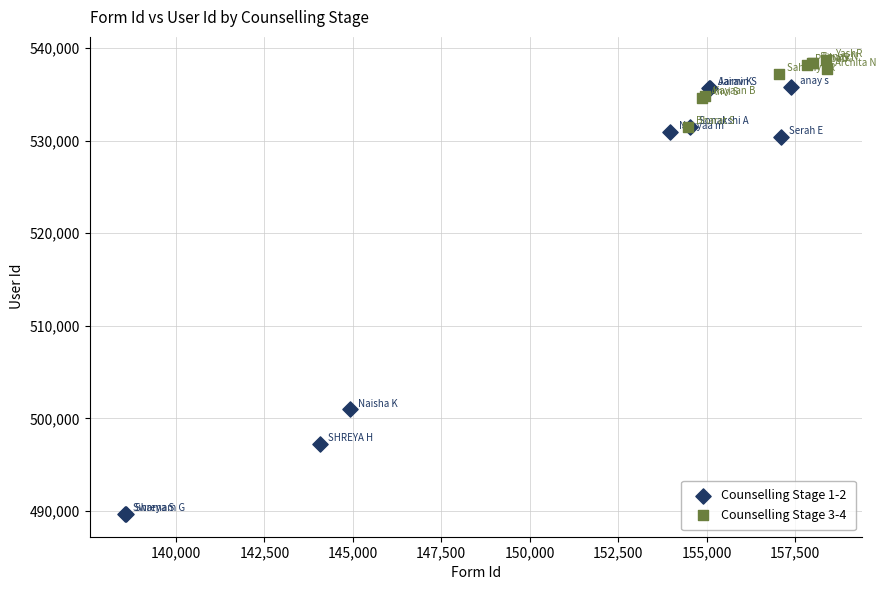

Which series reaches the minimum Y coordinate?

Counselling Stage 1-2